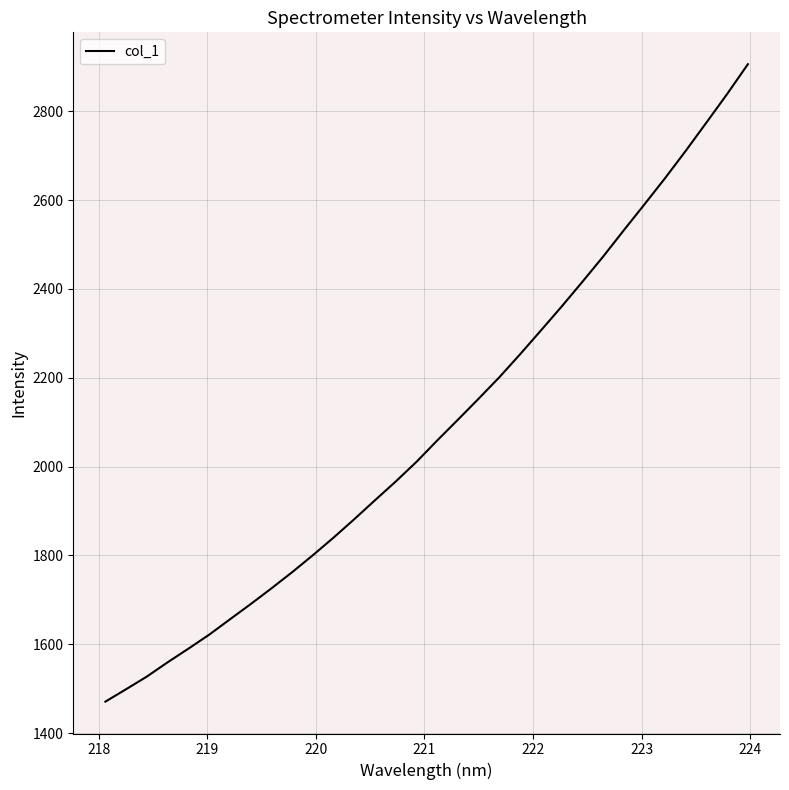

What is the greatest value displayed?

2906.1